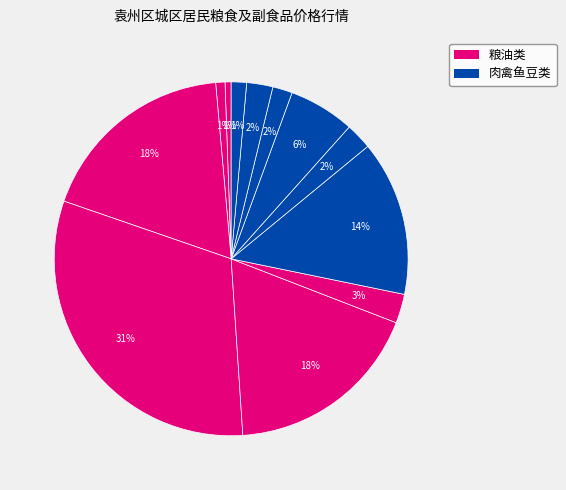

How many slices are in this pie chart?

12